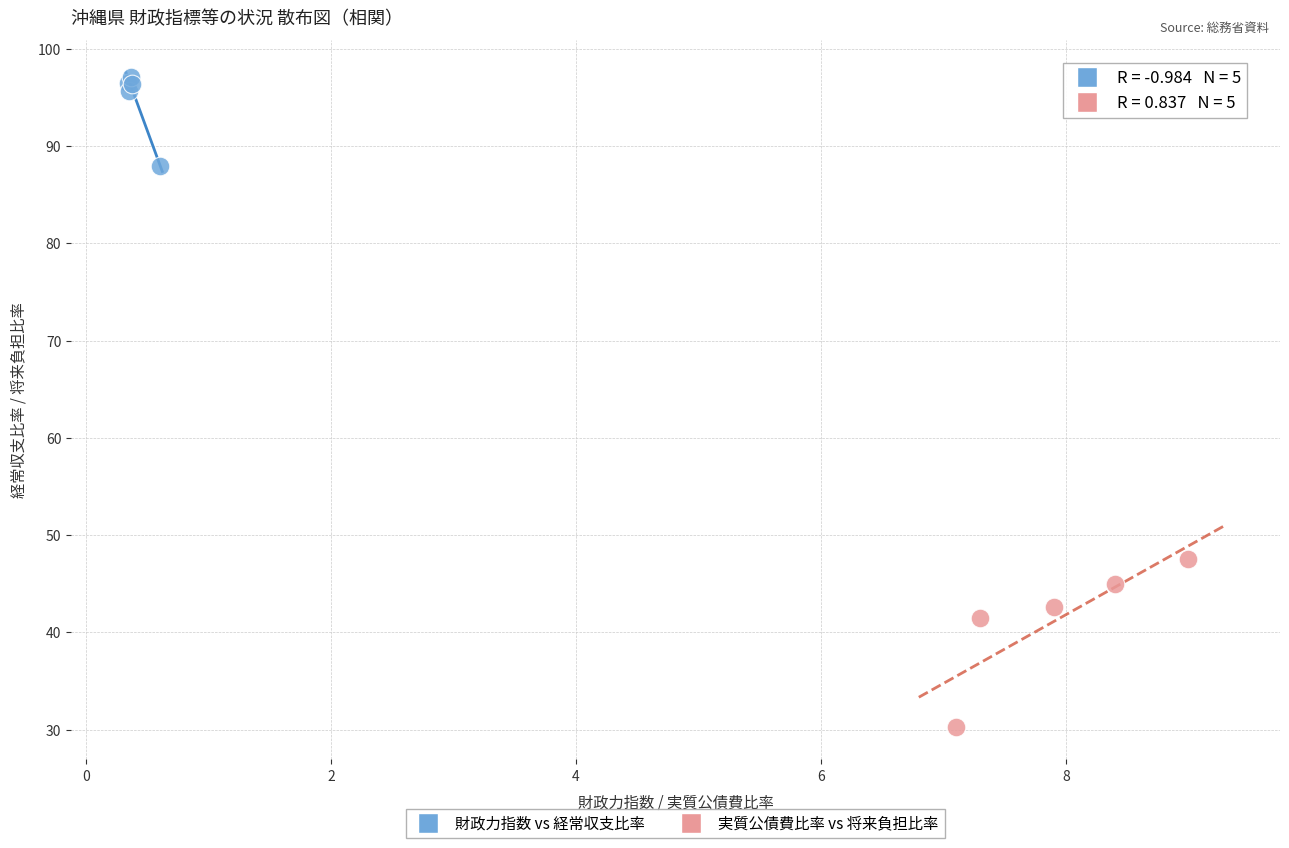

Which series has the widest spread of Y values?

実質公債費比率 vs 将来負担比率